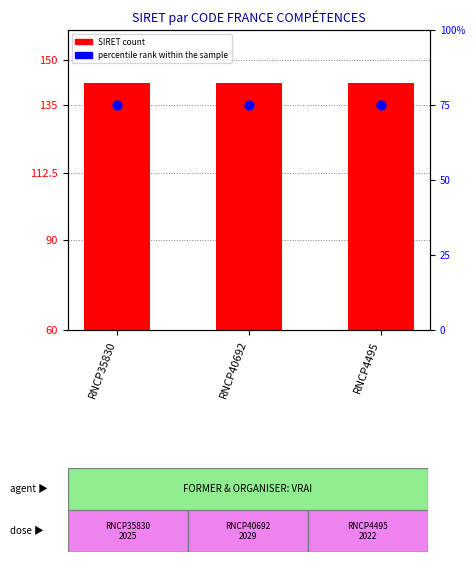

Which series contains the lowest Y value?

percentile rank within the sample